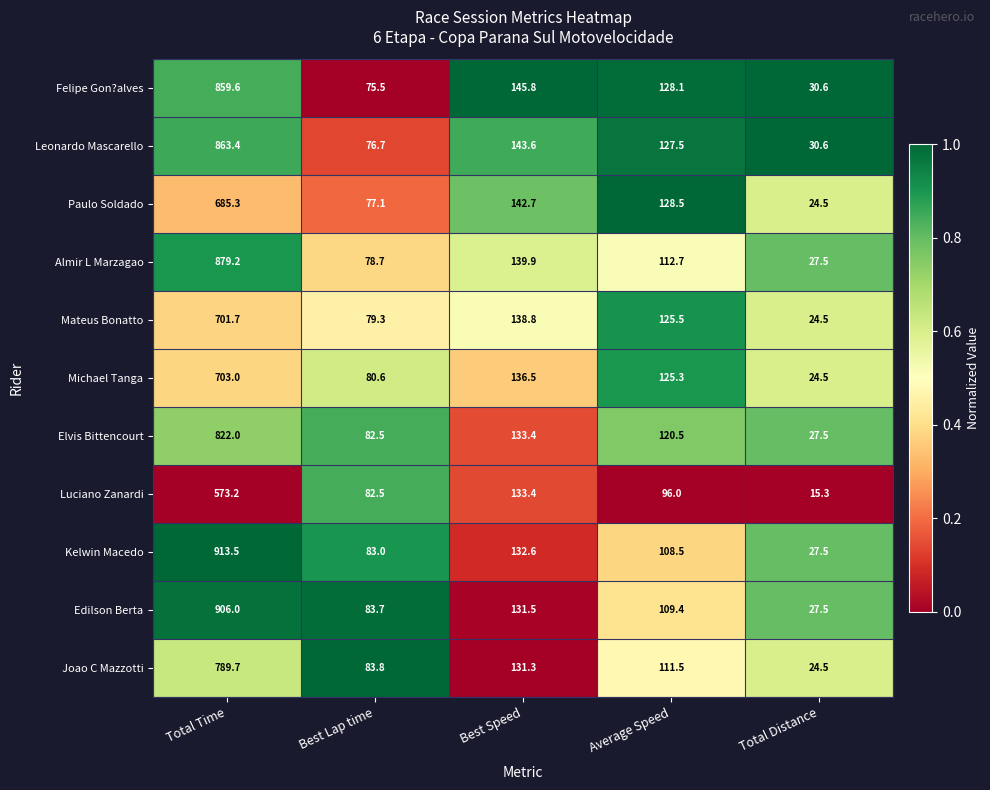

What is the spread (max minus min) of values at Total Distance?

15.3